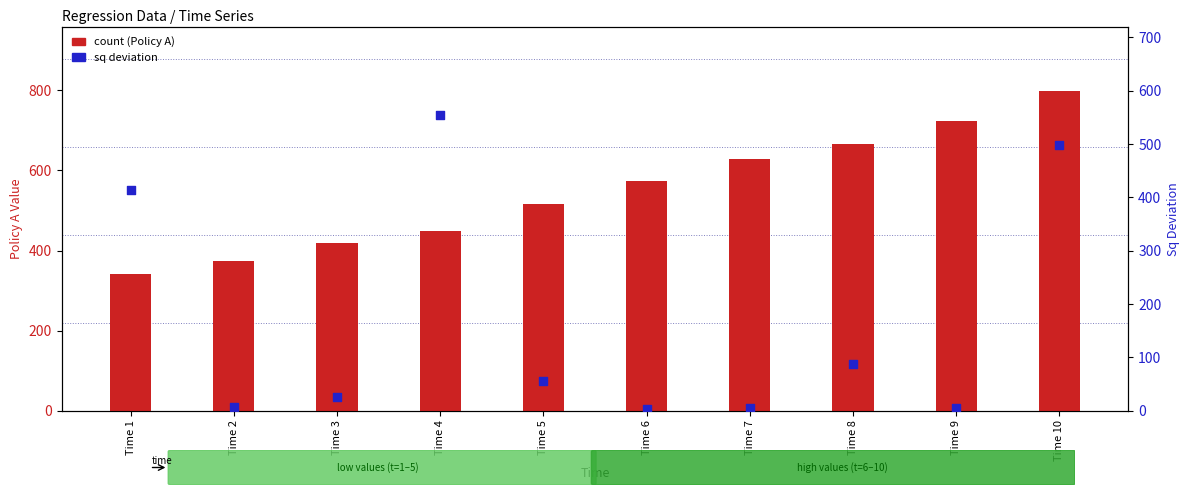

Which series contains the lowest Y value?

sq deviation